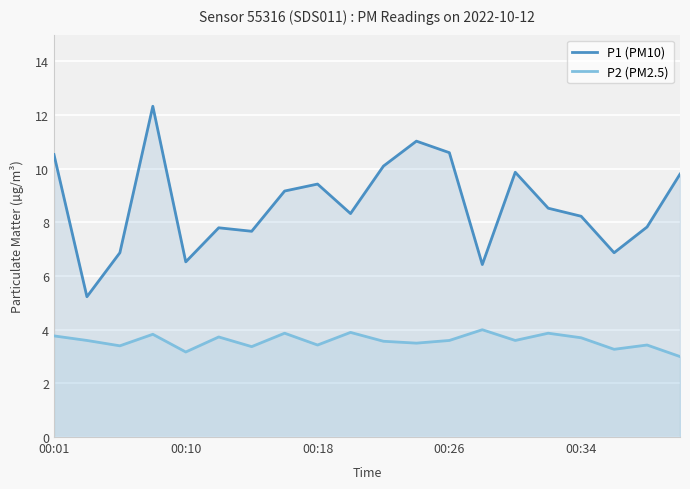

List the series in order of their peak value, highest first.

P1 (PM10), P2 (PM2.5)